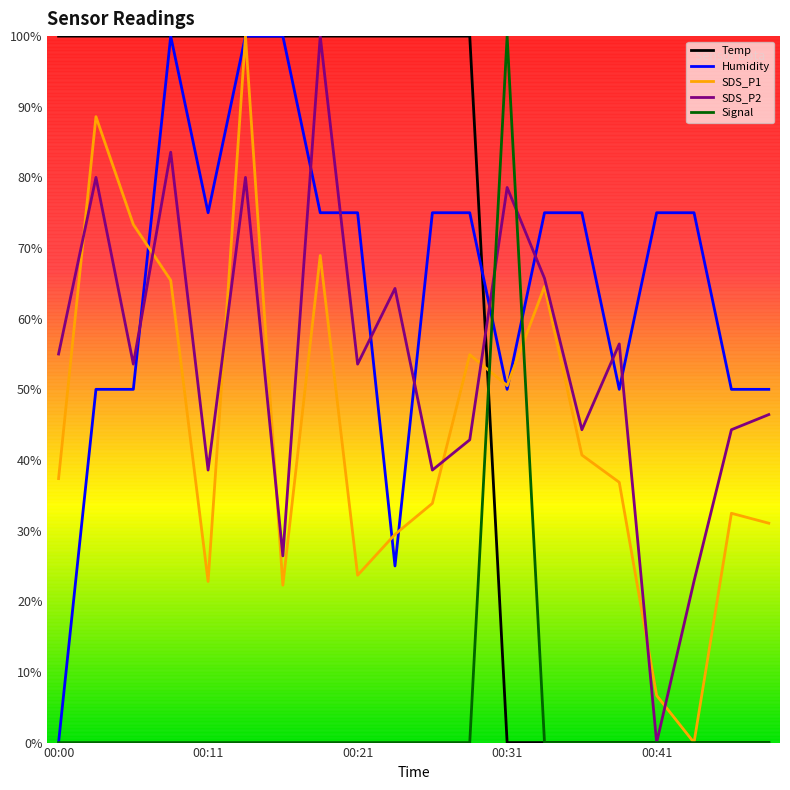

Rank the series by their maximum value, from highest to lowest.

Temp, Humidity, SDS_P1, SDS_P2, Signal